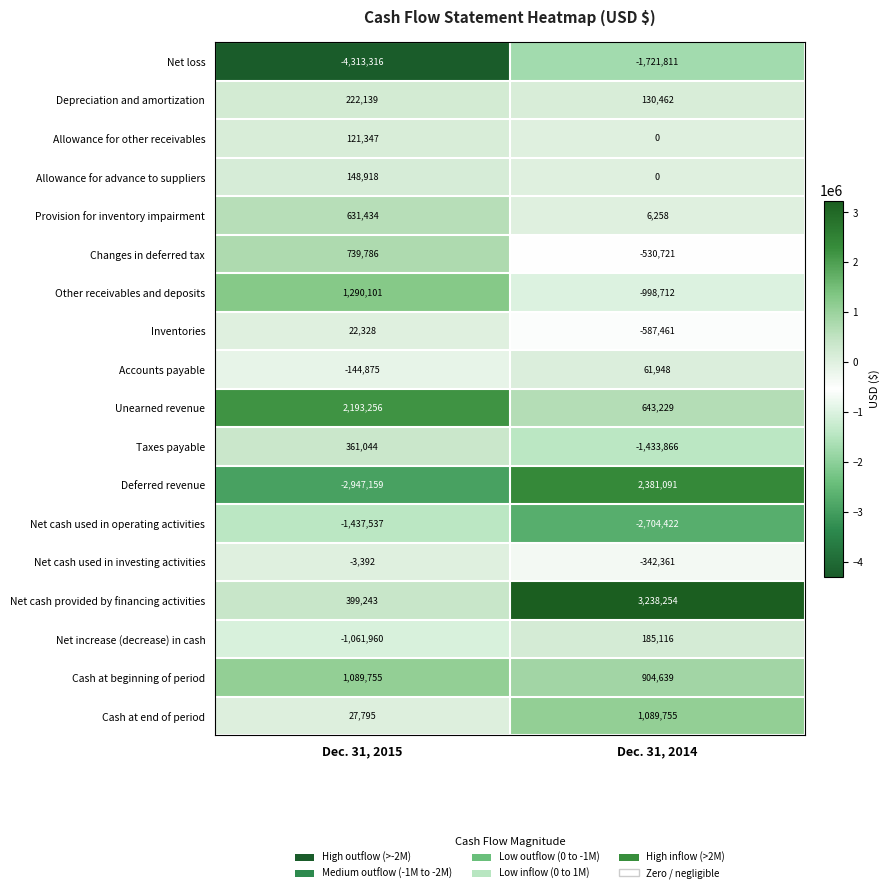

Read the Net cash provided by financing activities value at Dec. 31, 2015, to the nearest 100.

399200